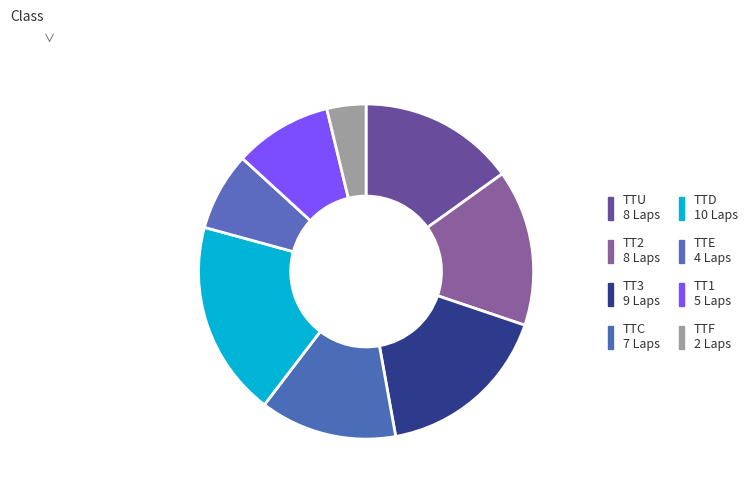

What percentage do TTF and TTC together represent?

17.0%